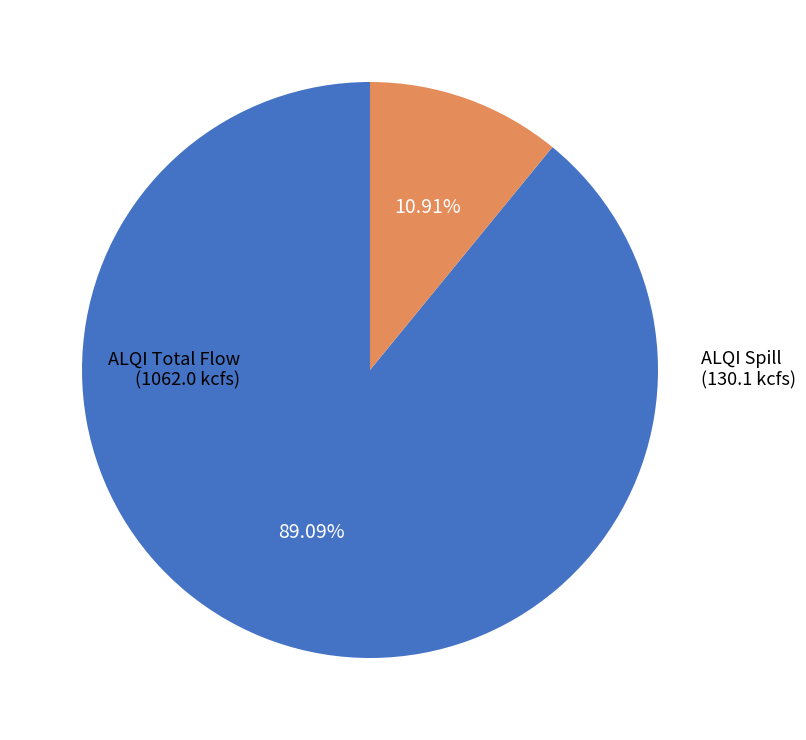

Count the number of slices in the pie.

2